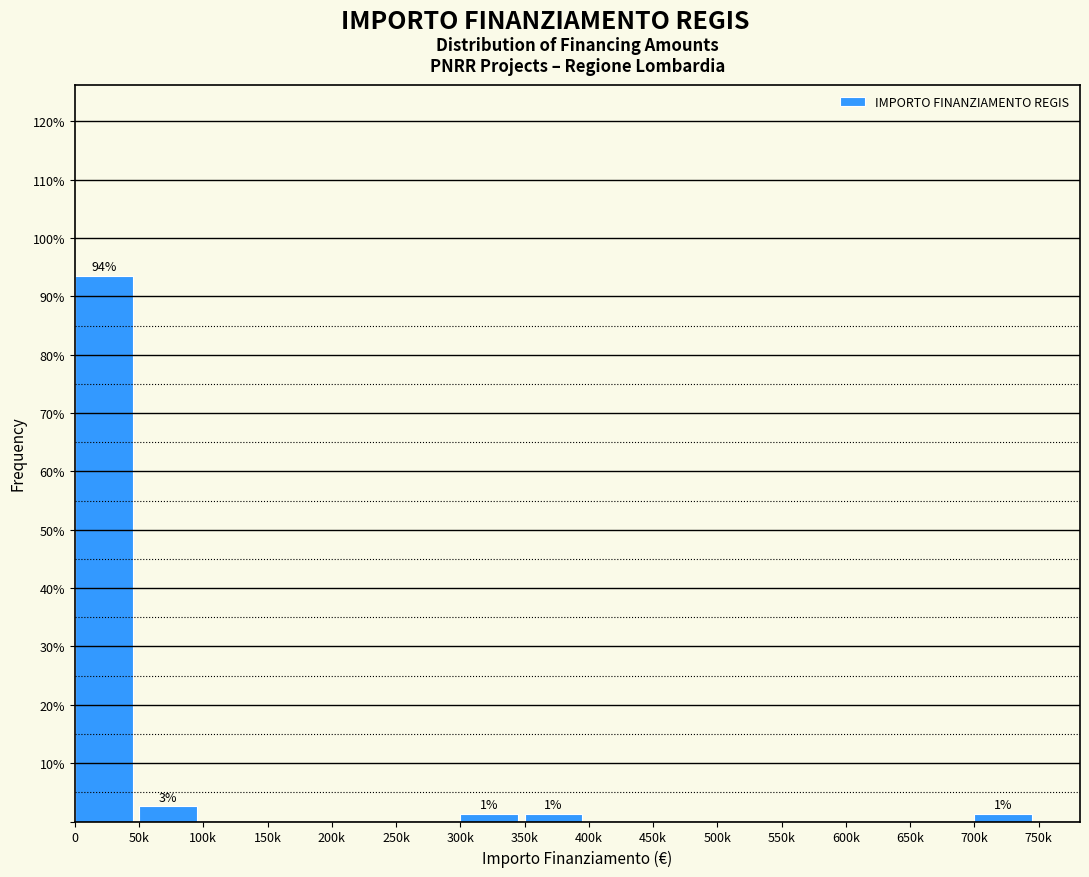

Reading left to right, what are all the values shown in this chart?

0=93.5	50k=2.6	100k=0.0	150k=0.0	200k=0.0	250k=0.0	300k=1.3	350k=1.3	400k=0.0	450k=0.0	500k=0.0	550k=0.0	600k=0.0	650k=0.0	700k=1.3